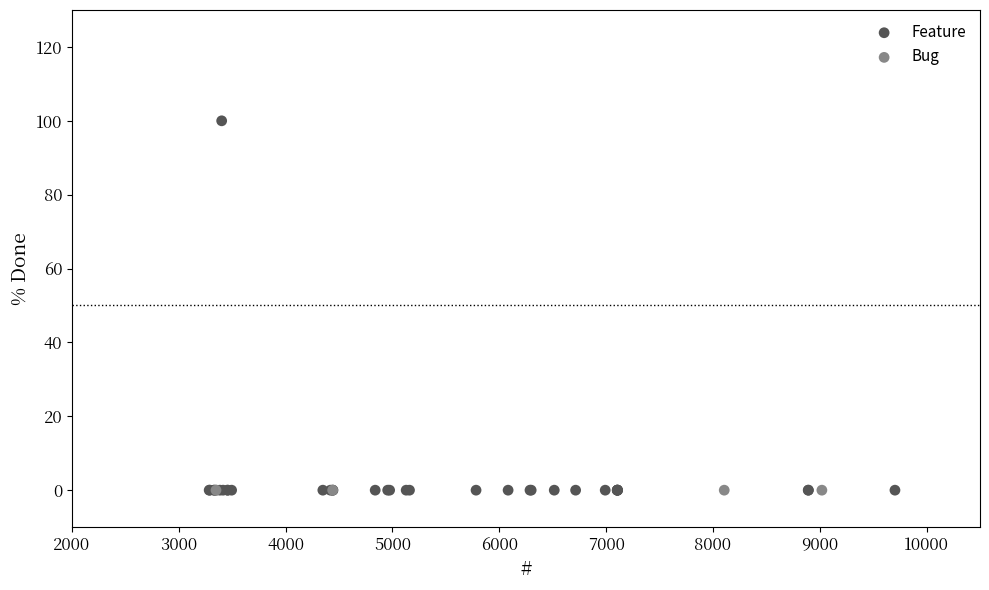

Which series contains the highest Y value?

Feature